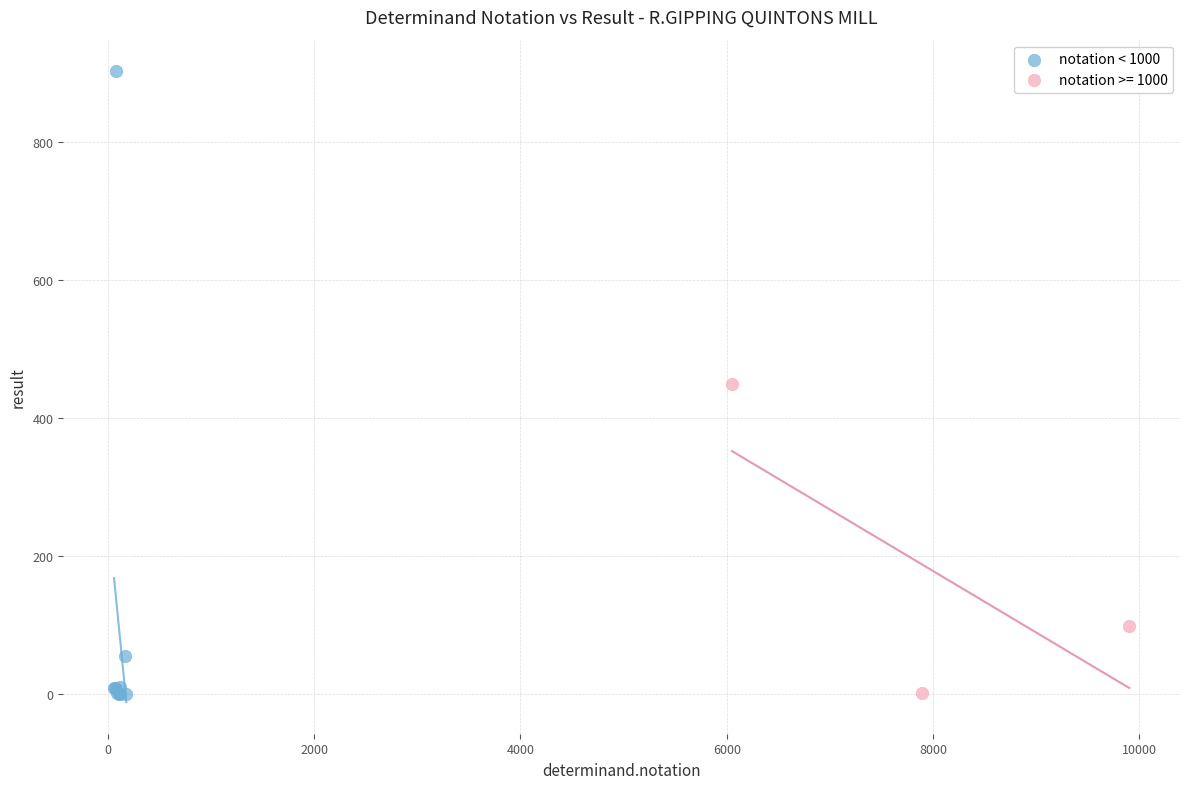

Which series reaches the maximum Y coordinate?

notation < 1000